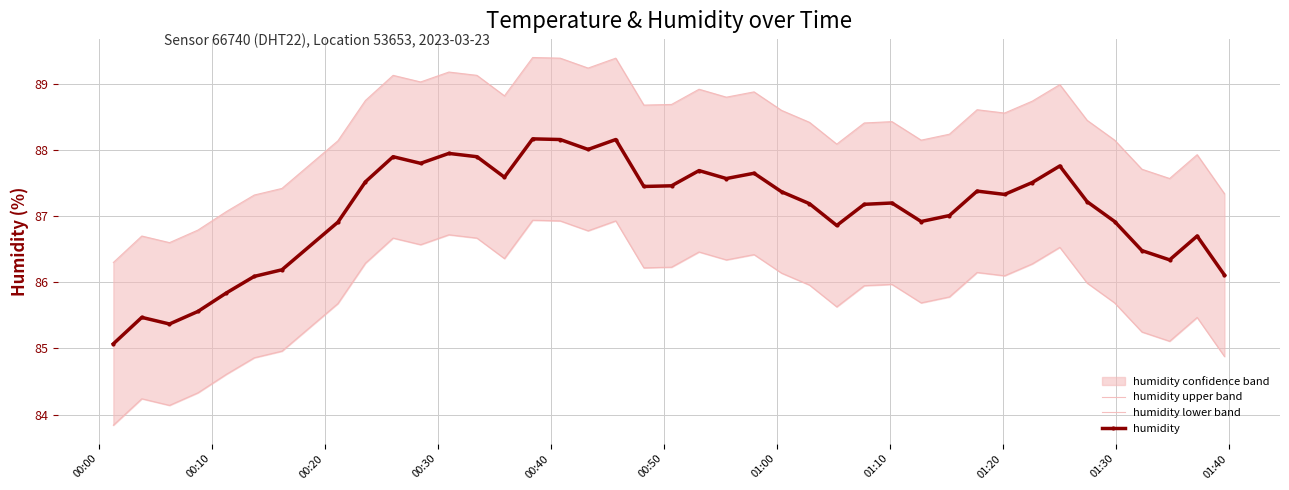

What is the value of the humidity point at the 8th from the left?

86.9